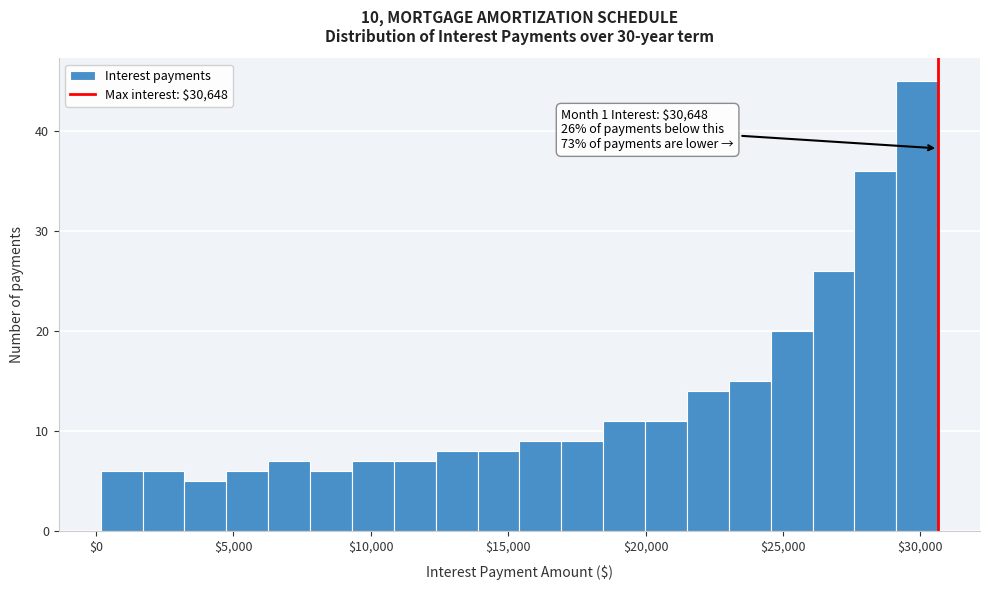

Read against the x-axis, roughly where is the centre of the tallest bar?

30000